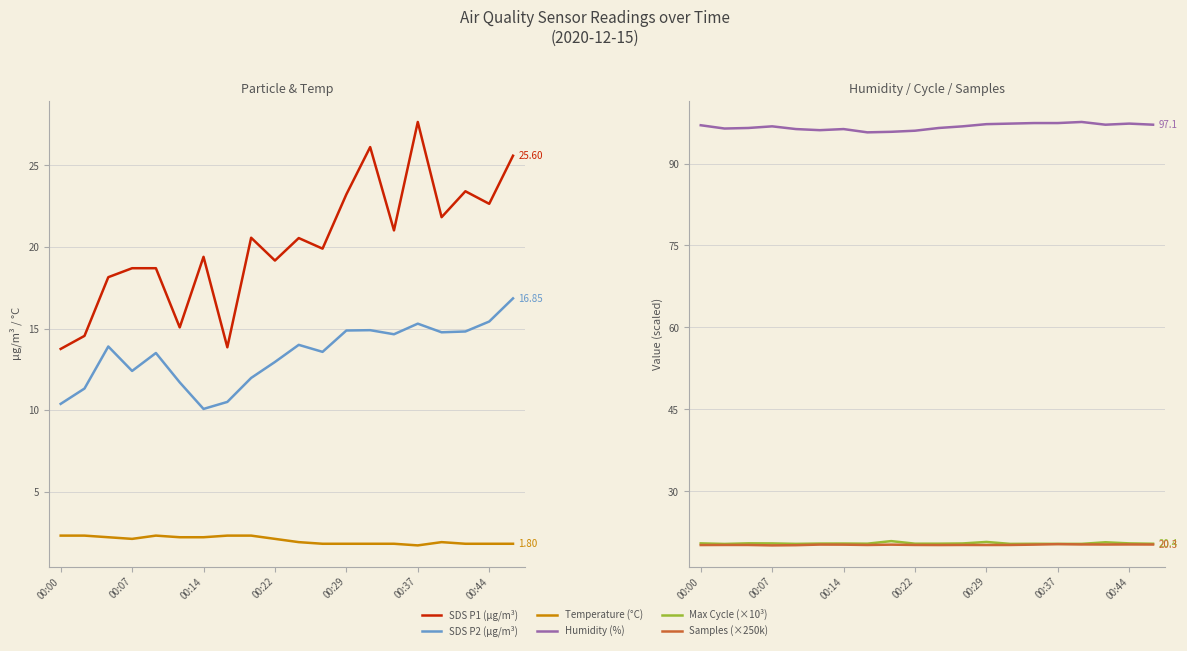

What is the difference between the maximum and minimum values in the SDS P2 (µg/m³) series?

6.8